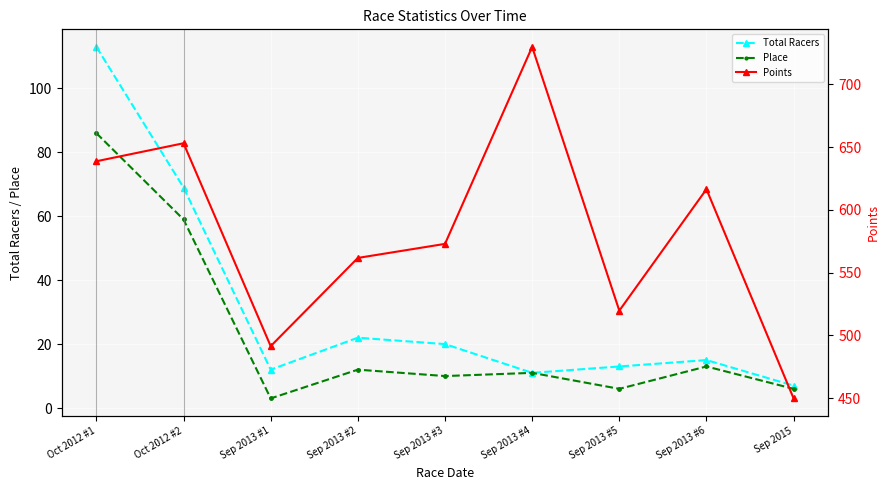

What is the value of the Total Racers point at the 8th from the left?

15